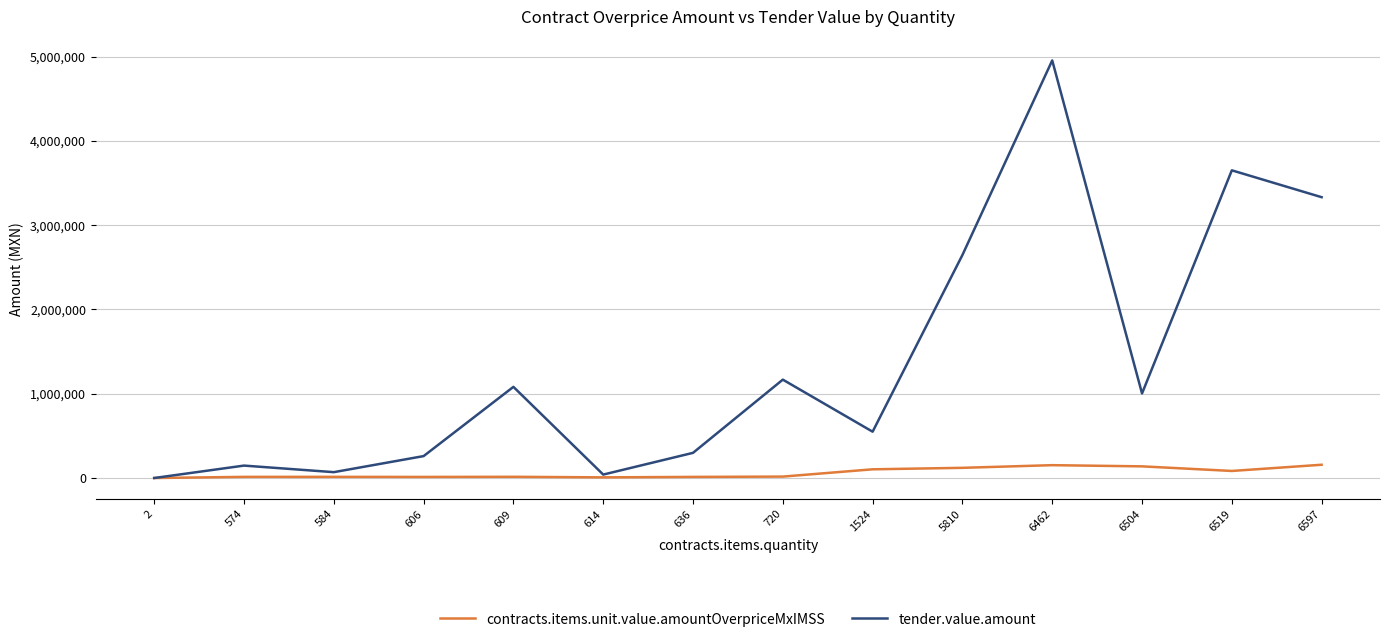

How many distinct data groups are displayed?

2